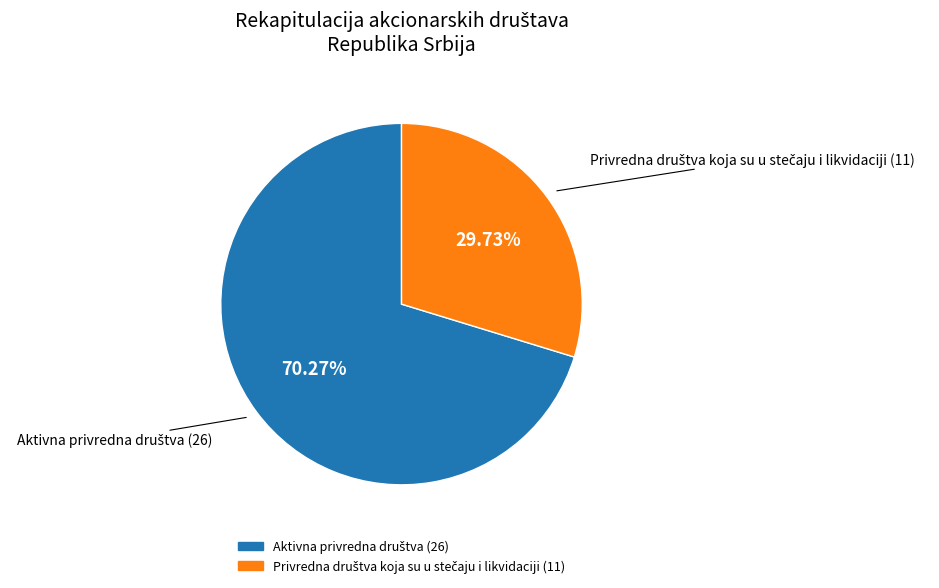

Is there a majority slice in this chart?

Yes